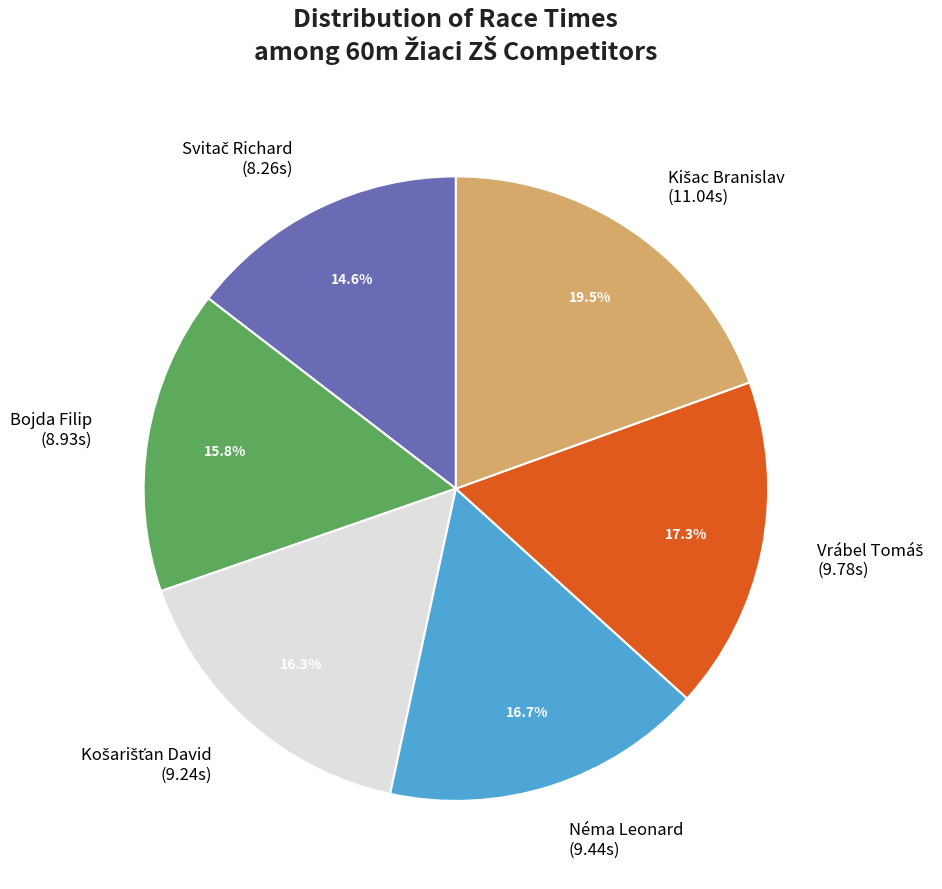

How many slices are in this pie chart?

6